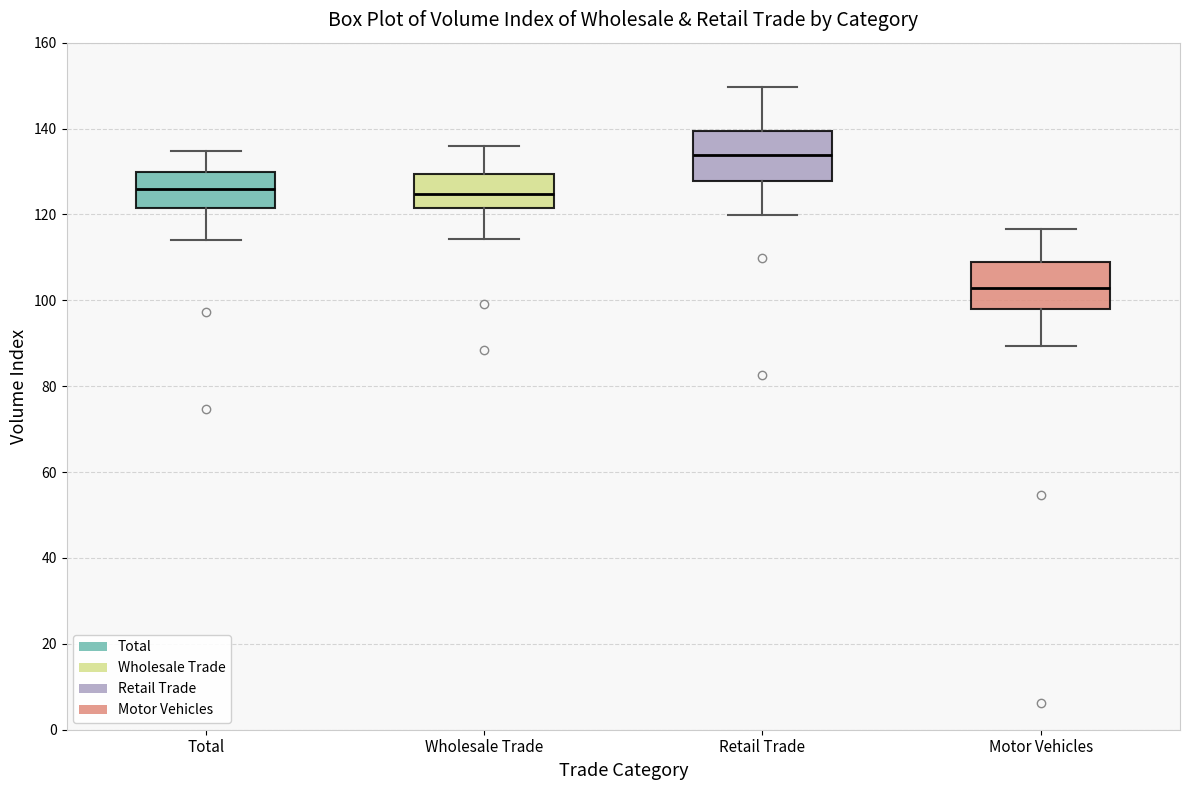

Reading left to right, read every box against the y-axis: the position of its median line, the range the box covers, and the ends of its whiskers. The values are not printed on the chart, so give them approximately, as read against the axis.

Total: median 126, box 122 to 130, whiskers 114 to 134
Wholesale Trade: median 124, box 122 to 130, whiskers 114 to 136
Retail Trade: median 134, box 128 to 140, whiskers 120 to 150
Motor Vehicles: median 102, box 98 to 108, whiskers 90 to 116